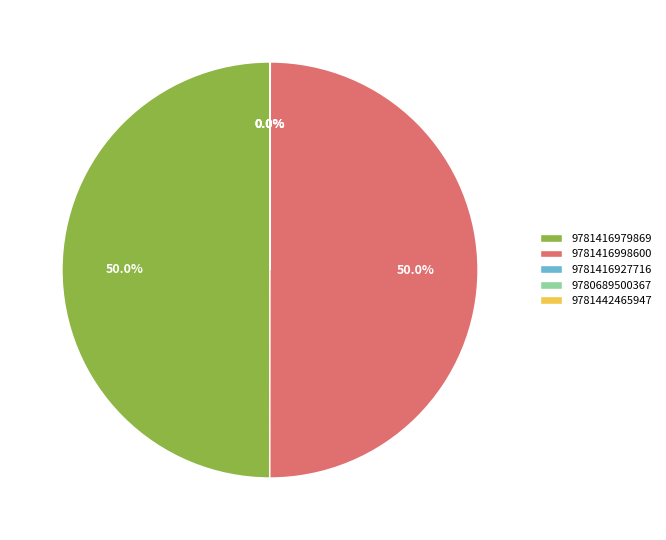

What is the ratio of the value at 9781416979869 to the value at 9781416998600?

1.0